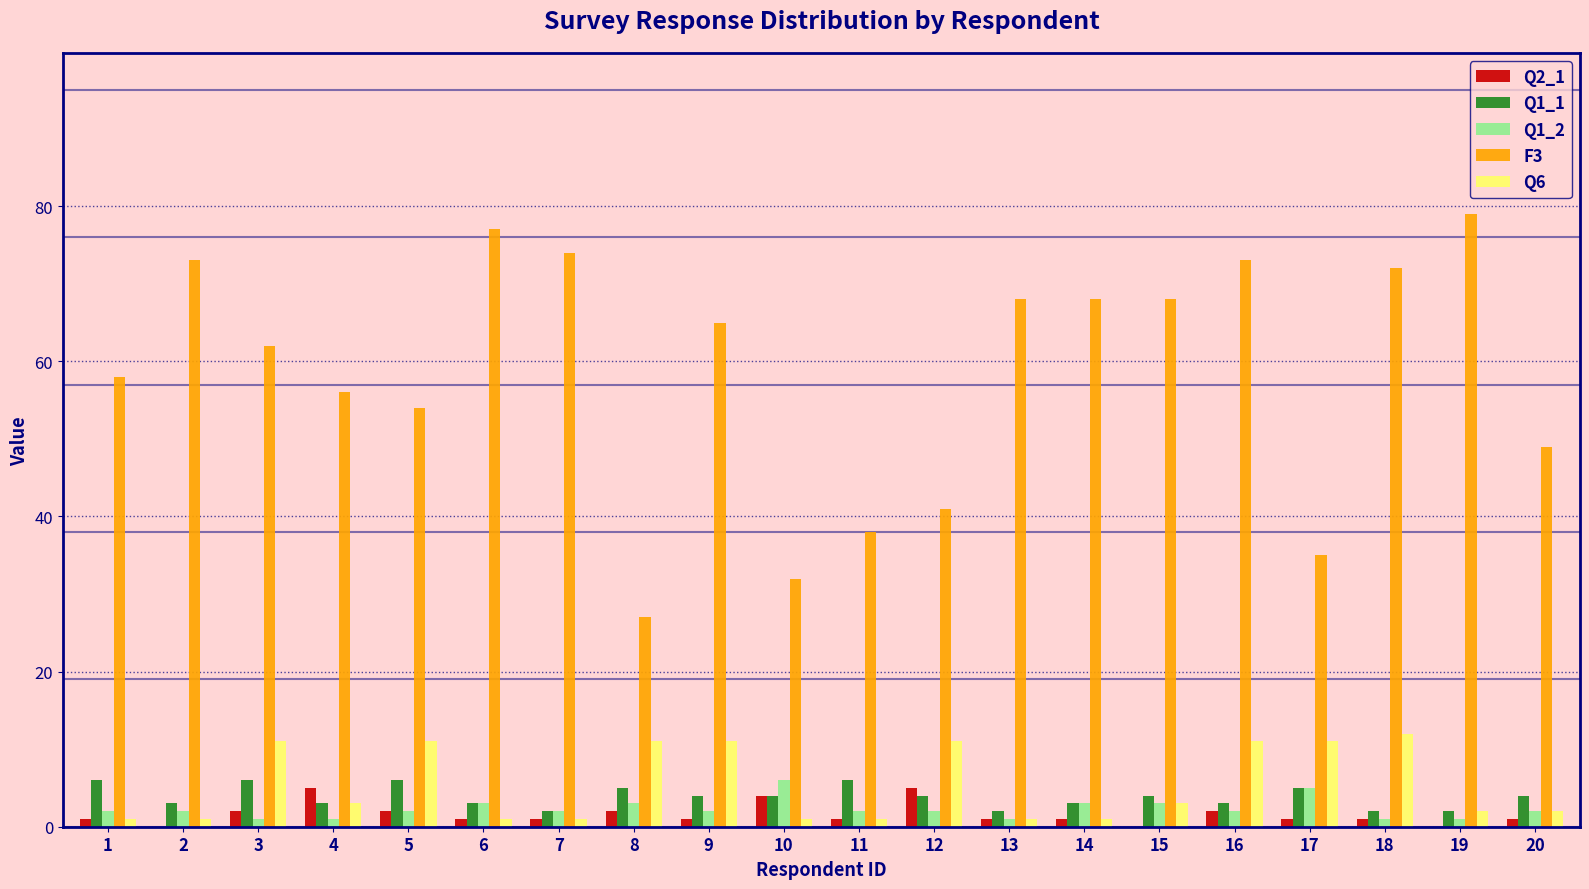

Is it true that Q1_2 equals 2 at 20?

True